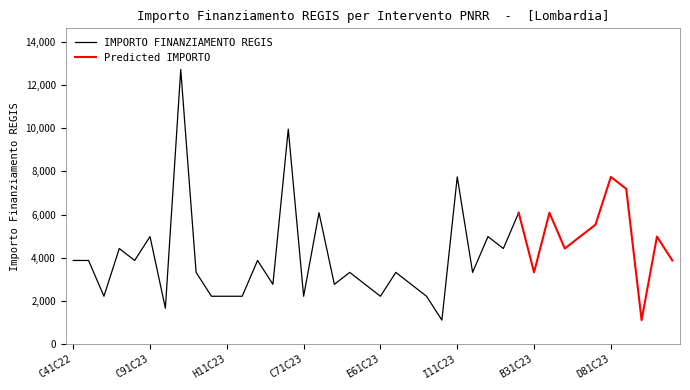

What is the label of the 29th point from the left?

E31C23002050006